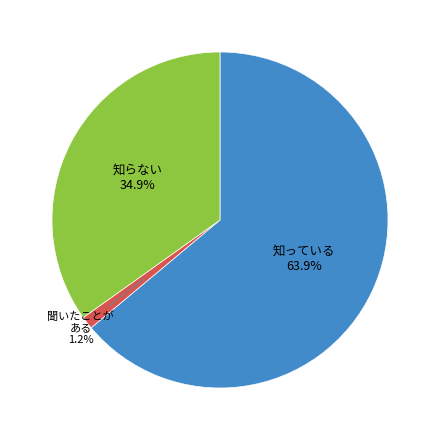

Is there a majority slice in this chart?

Yes